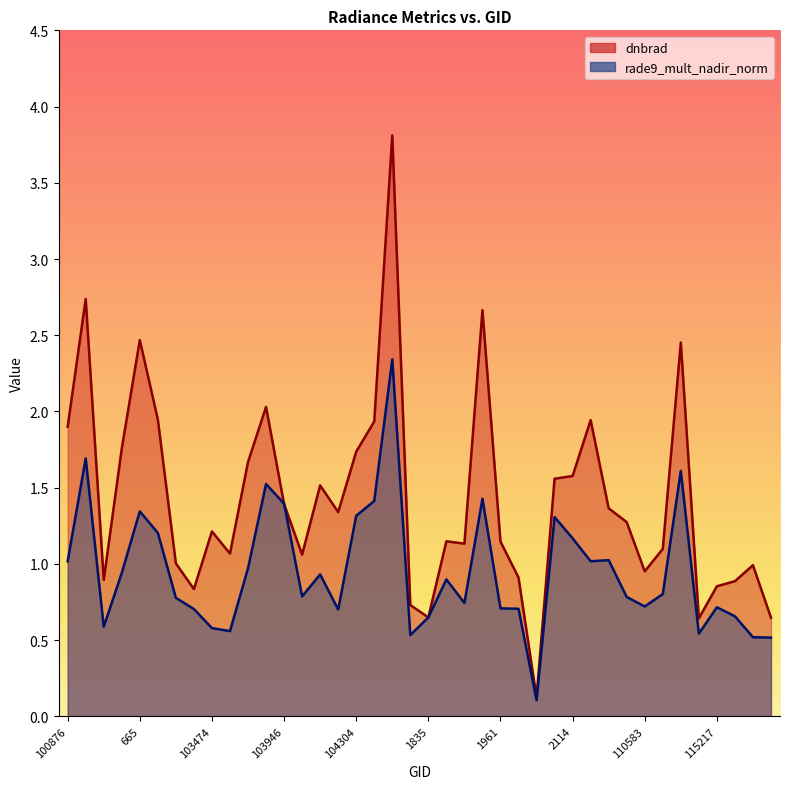

What is the value of the rade9_mult_nadir_norm point at the 17th from the left?

1.3